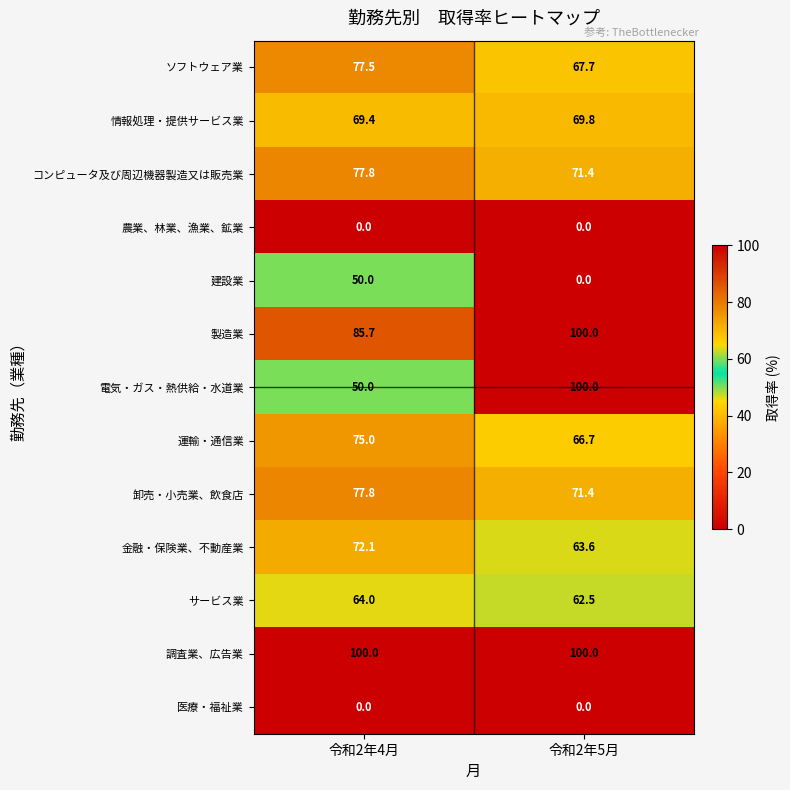

Reading right to left, what are all the values shown in this chart?

ソフトウェア業: 令和2年5月=67.7	令和2年4月=77.5
情報処理・提供サービス業: 令和2年5月=69.8	令和2年4月=69.4
コンピュータ及び周辺機器製造又は販売業: 令和2年5月=71.4	令和2年4月=77.8
農業、林業、漁業、鉱業: 令和2年5月=0.0	令和2年4月=0.0
建設業: 令和2年5月=0.0	令和2年4月=50.0
製造業: 令和2年5月=100.0	令和2年4月=85.7
電気・ガス・熱供給・水道業: 令和2年5月=100.0	令和2年4月=50.0
運輸・通信業: 令和2年5月=66.7	令和2年4月=75.0
卸売・小売業、飲食店: 令和2年5月=71.4	令和2年4月=77.8
金融・保険業、不動産業: 令和2年5月=63.6	令和2年4月=72.1
サービス業: 令和2年5月=62.5	令和2年4月=64.0
調査業、広告業: 令和2年5月=100.0	令和2年4月=100.0
医療・福祉業: 令和2年5月=0.0	令和2年4月=0.0